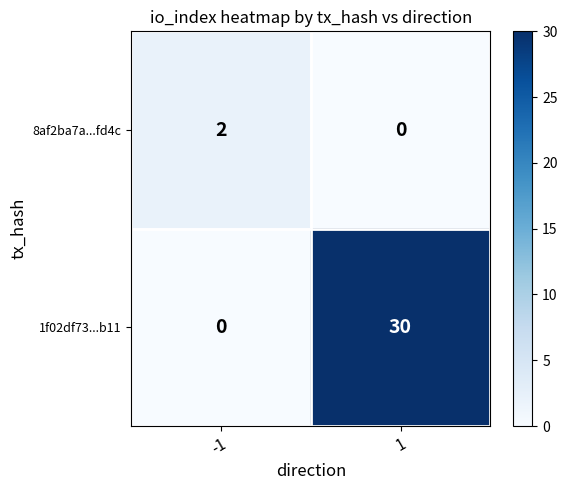

Which series has the largest total across all categories?

1f02df73...b11